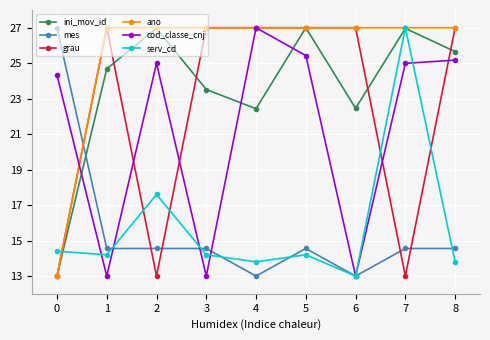

Between which two adjacent categories do cod_classe_cnj and ini_mov_id first intersect?

0 and 1